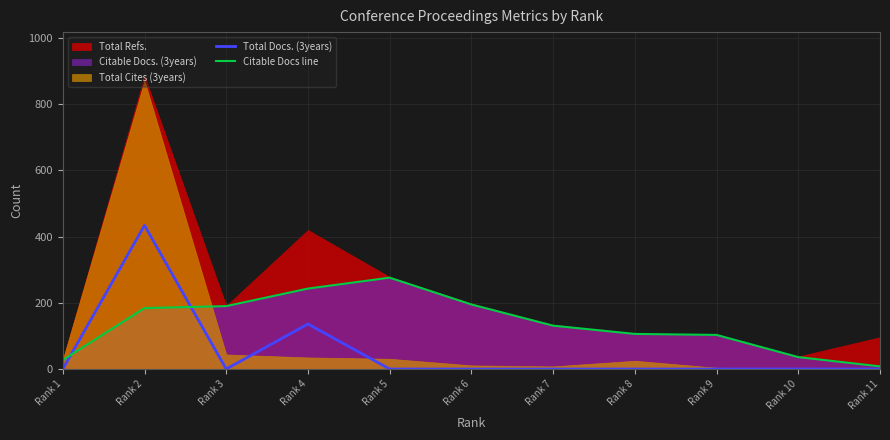

Between Rank 7 and Rank 6, which is larger?

Rank 7